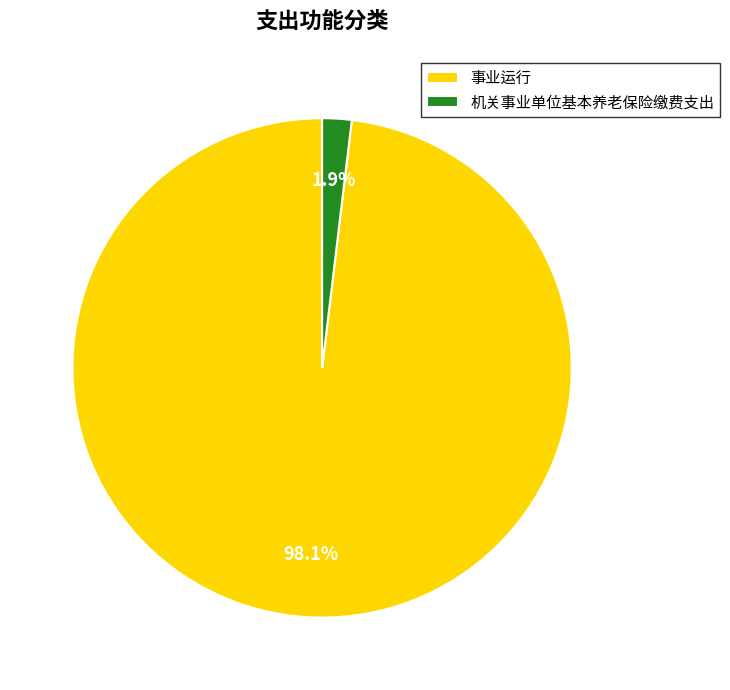

Does 机关事业单位基本养老保险缴费支出 represent more than half of the total?

No